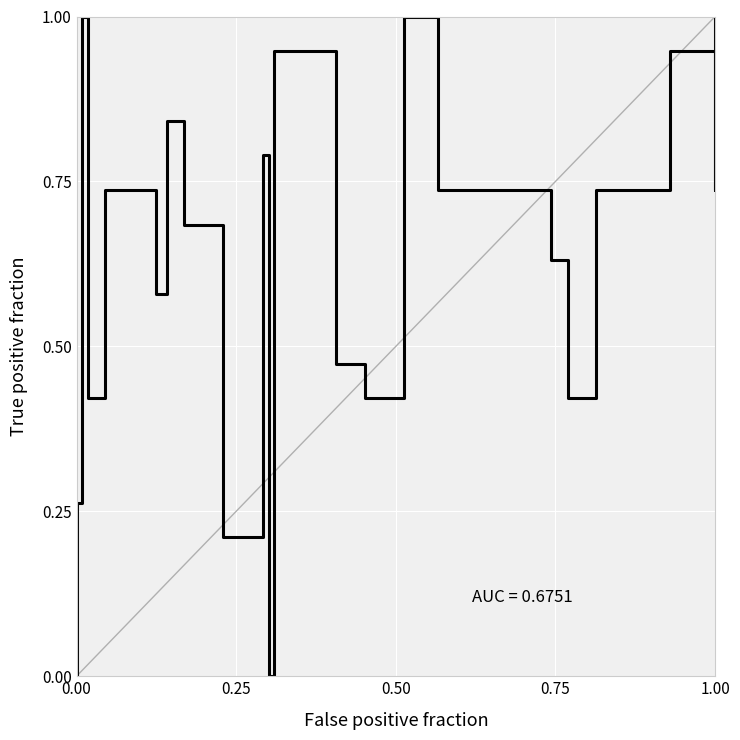

Reading right to left, transcribe all the data shown in this chart.

1.0	0.7	0.9	0.7	0.4	0.6	0.7	1.0	0.4	0.5	0.9	0.0	0.8	0.2	0.7	0.8	0.6	0.7	0.4	1.0	0.3	0.0